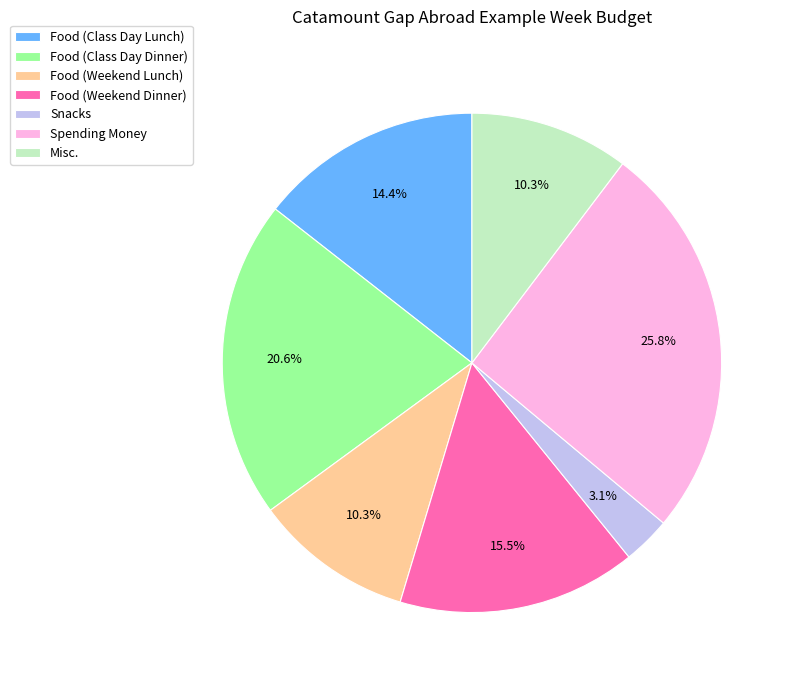

Is there any slice that represents more than half of the pie?

No